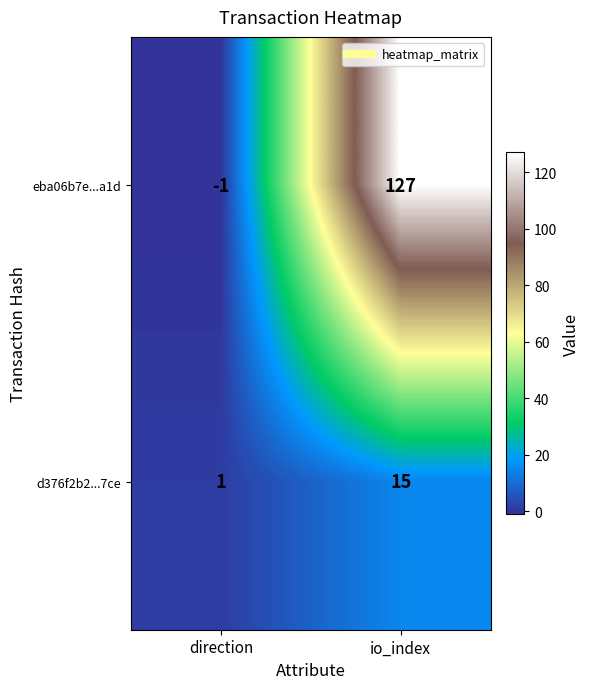

Is it true that d376f2b2...7ce equals 6 at io_index?

False